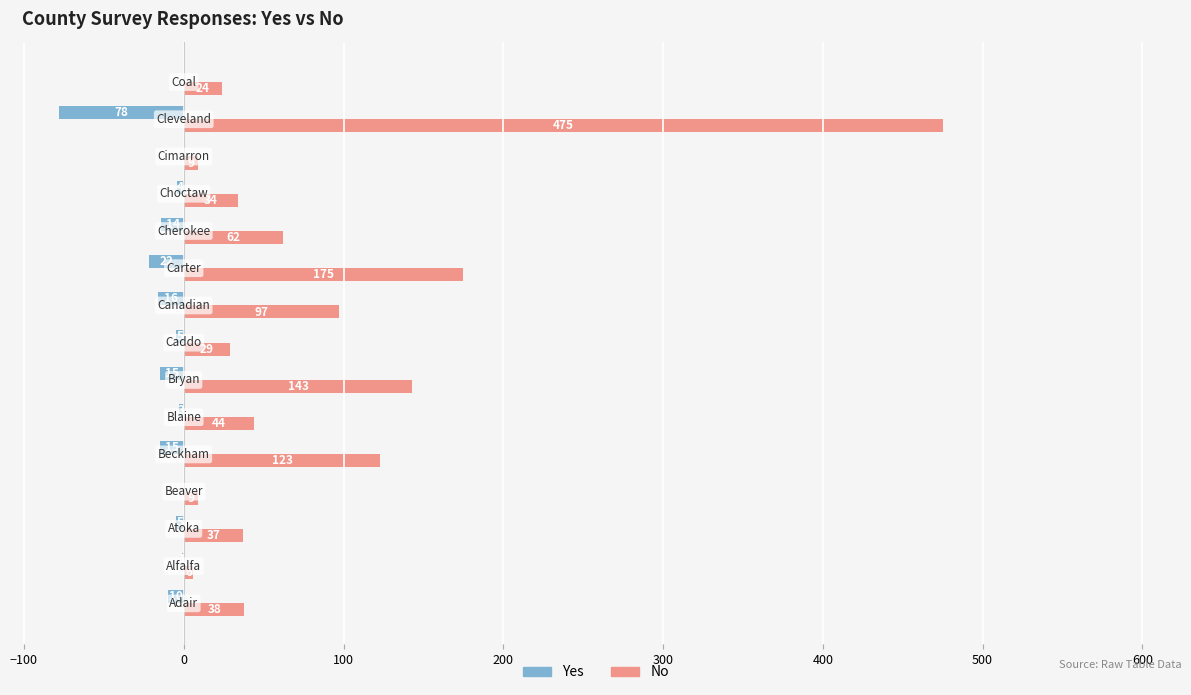

Which series has the largest total across all categories?

No